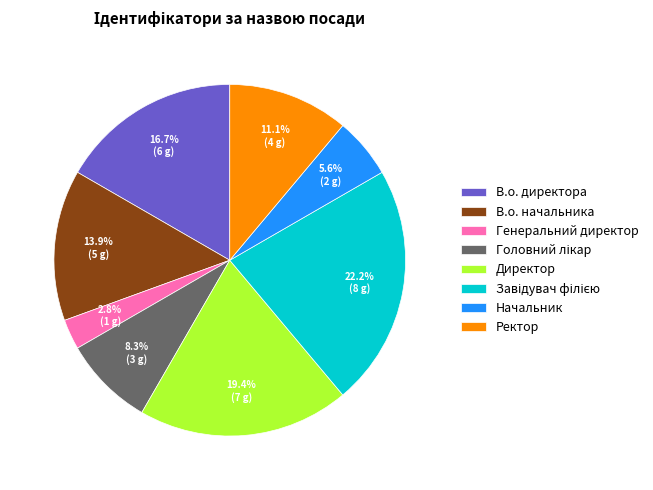

Between Генеральний директор and Начальник, which is larger?

Начальник